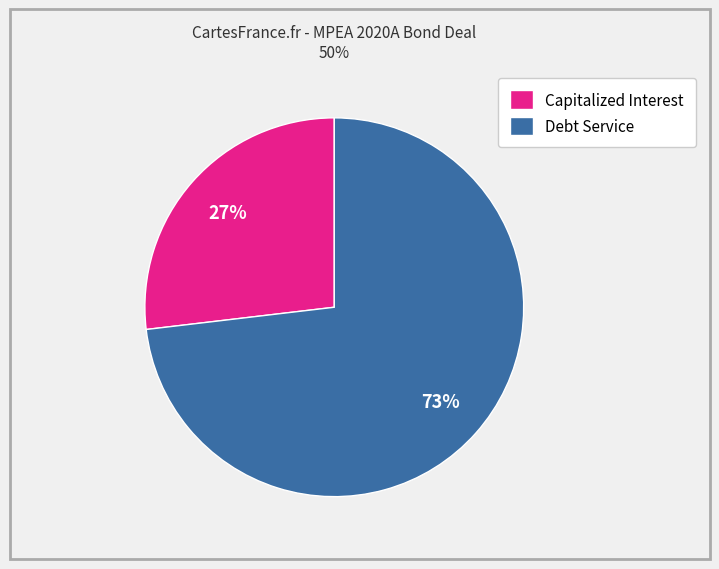

Do Capitalized Interest and Debt Service together represent more than half of the pie?

Yes